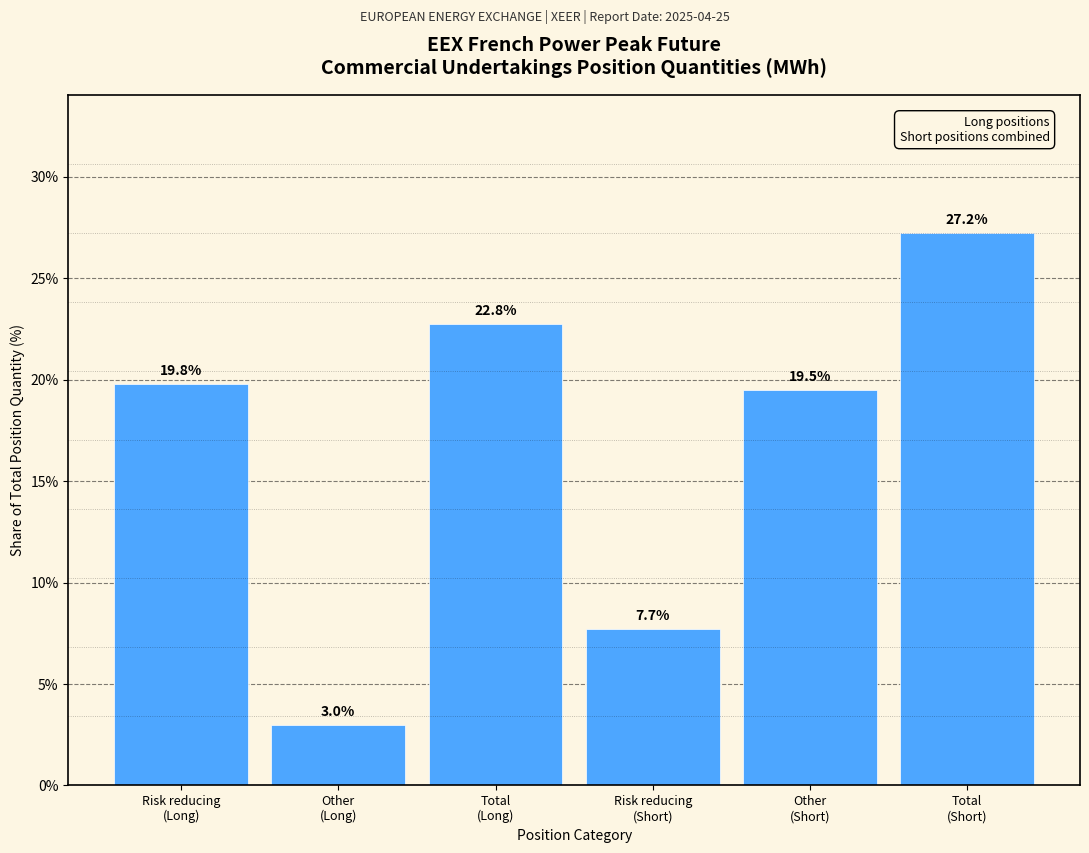

Reading left to right, list all the values displayed in this chart.

19.8	3.0	22.8	7.7	19.5	27.2